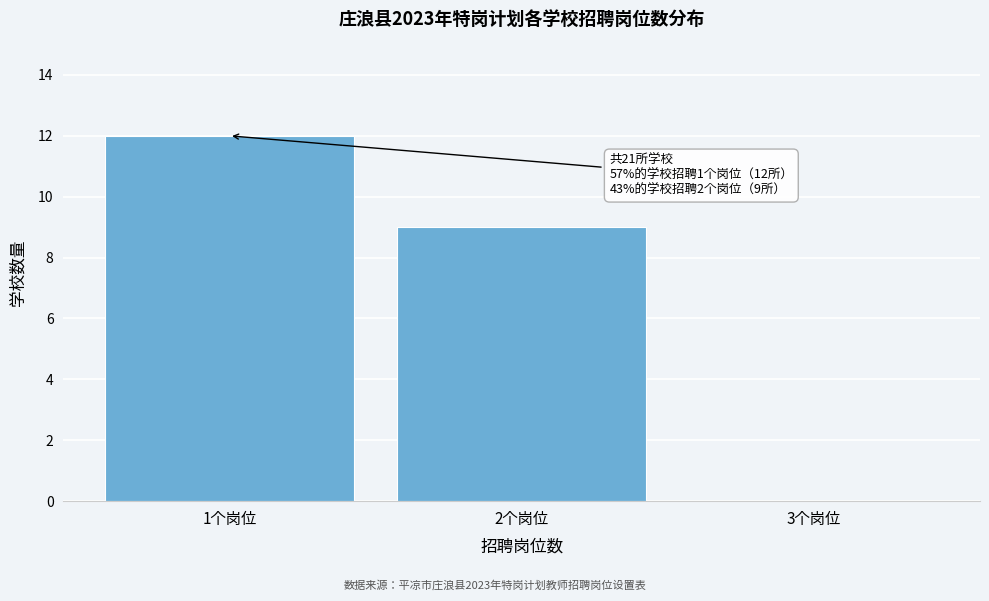

Over which range of the x-axis is the bar tallest?

0.5 to 1.5